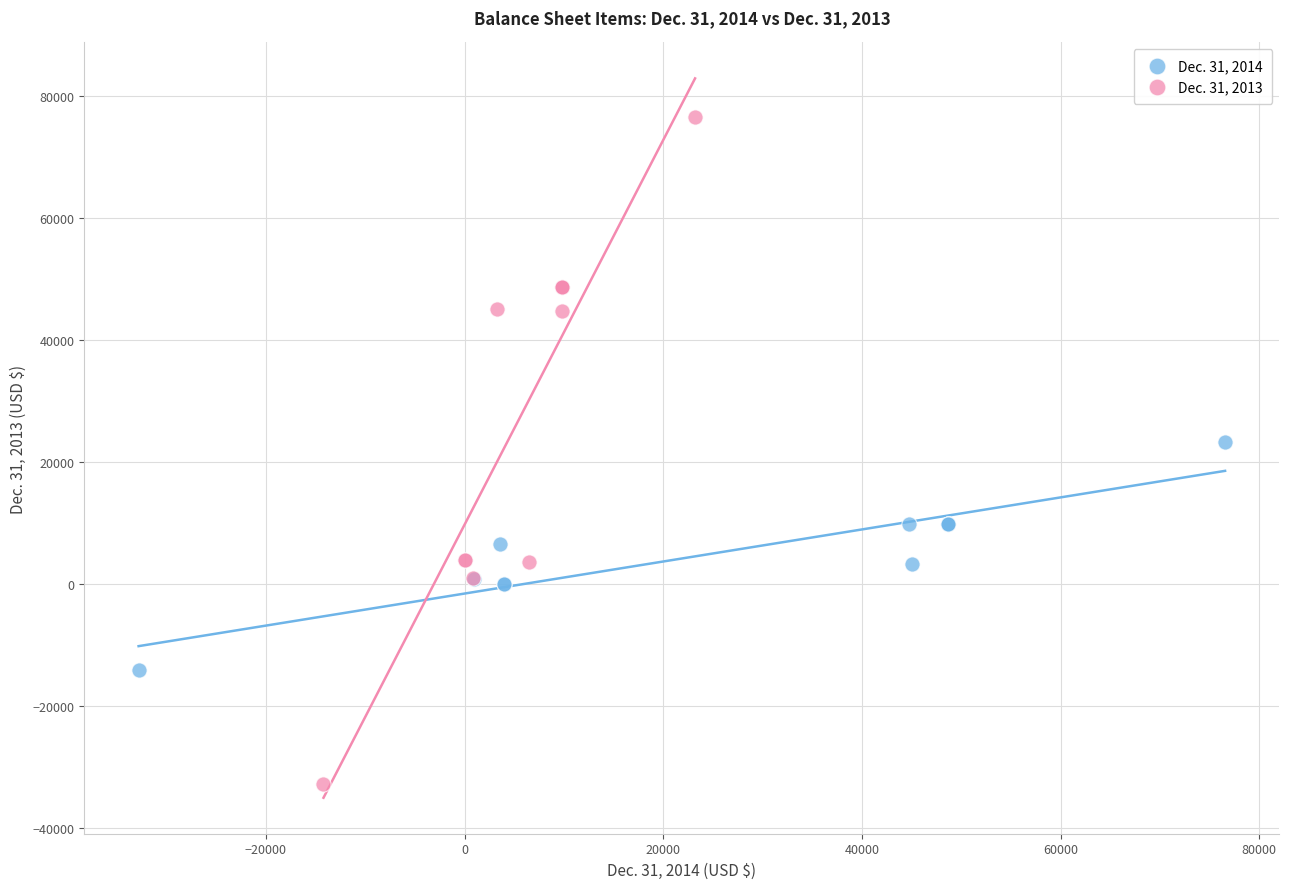

Which series has the largest Y range (max minus min)?

Dec. 31, 2013